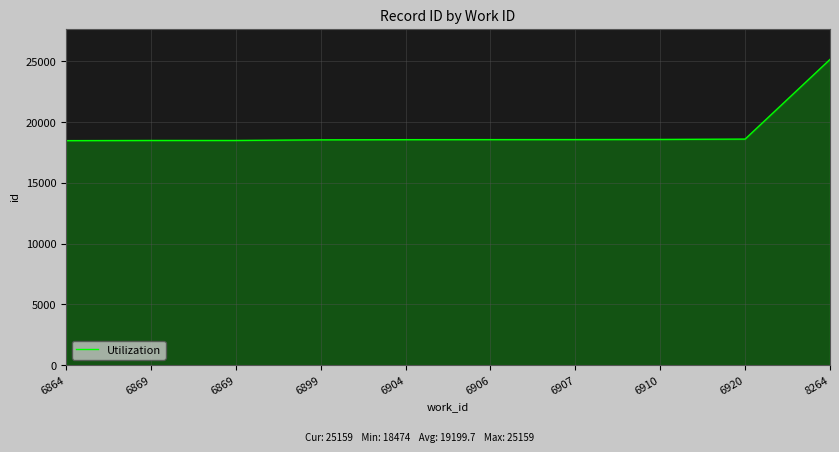

Reading left to right, list all the values displayed in this chart.

6864=18474	6869=18488	6869=18489	6899=18539	6904=18554	6906=18558	6907=18561	6910=18573	6920=18602	8264=25159